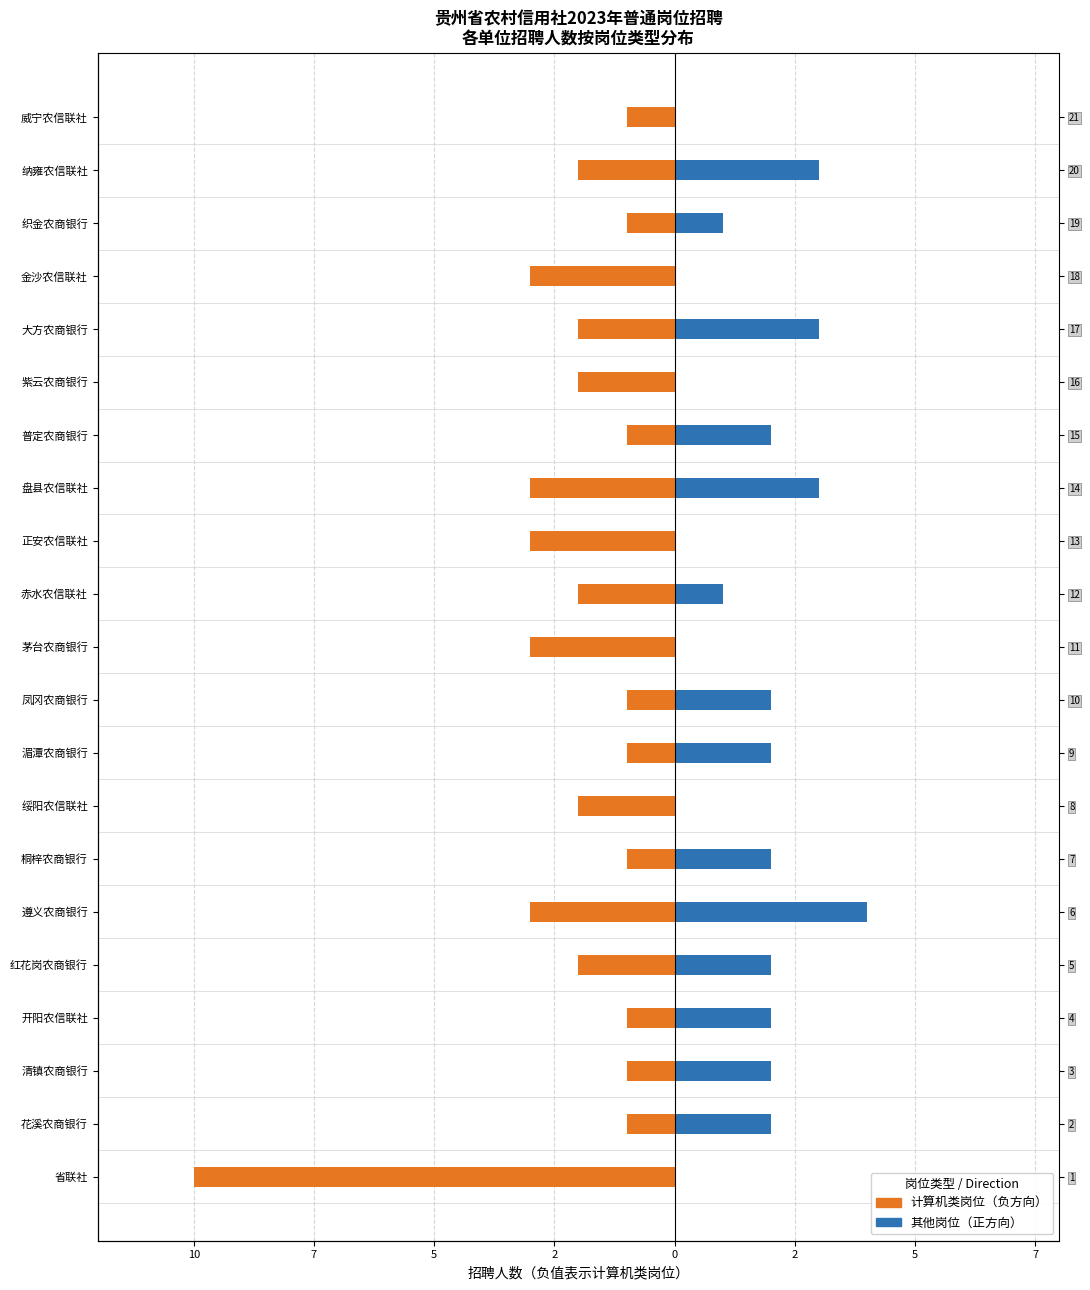

What is the average value of the 计算机类岗位 series?

-2